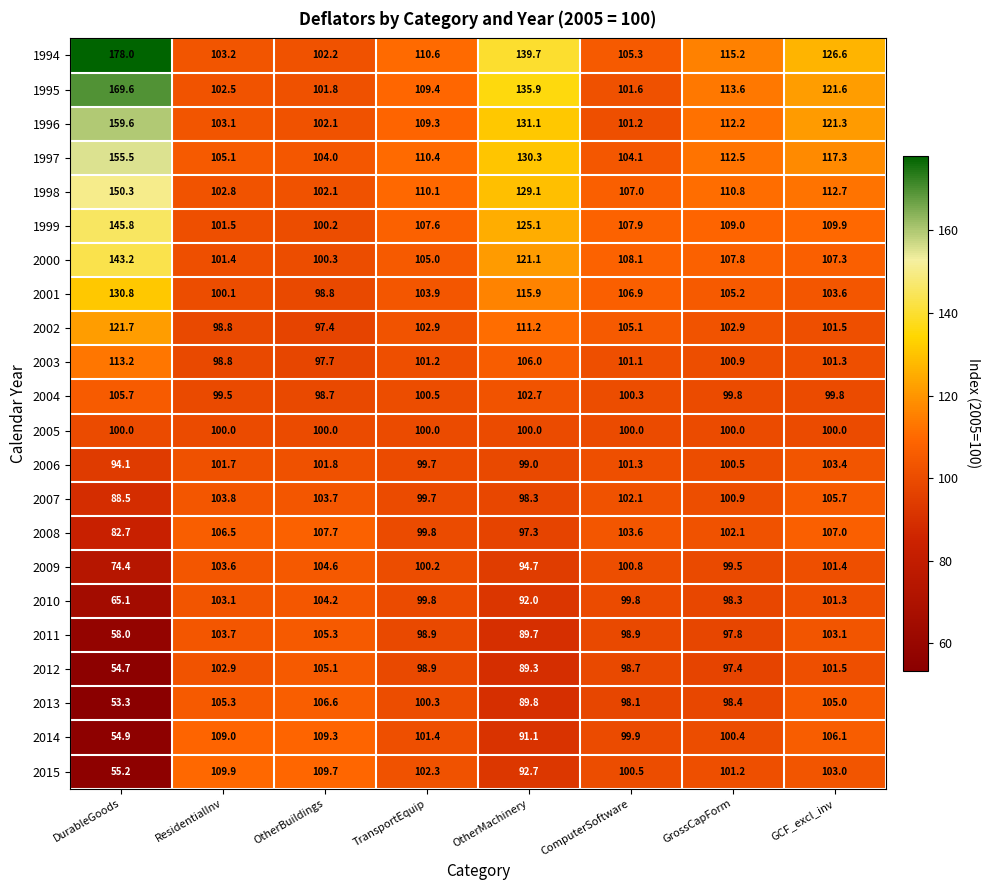

How many distinct data groups are displayed?

22